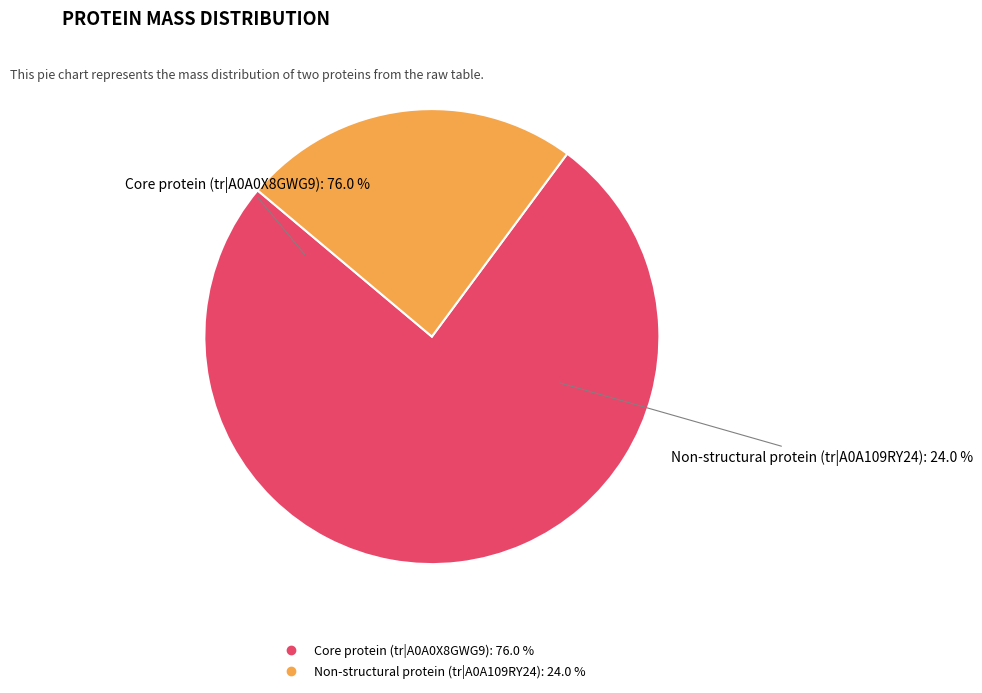

Combined, what portion of the pie is Non-structural protein (tr|A0A109RY24) and Core protein (tr|A0A0X8GWG9)?

100.0%